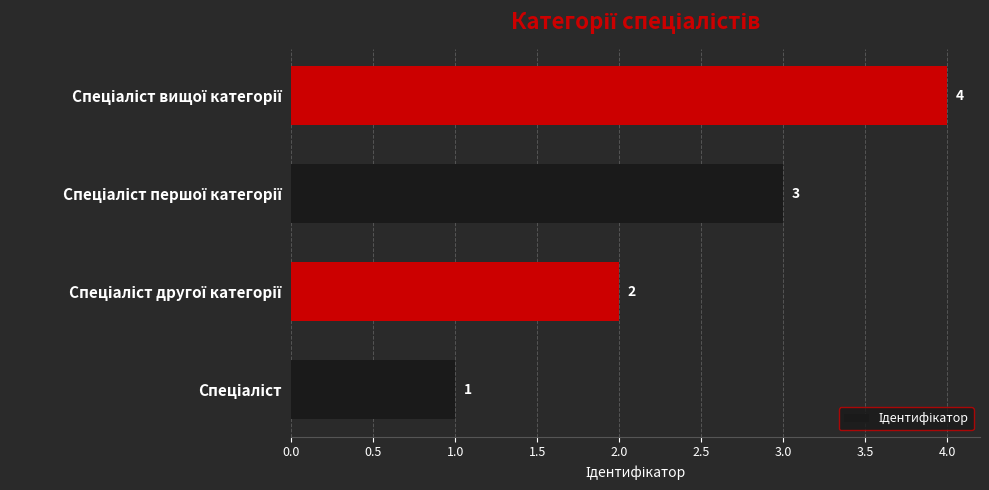

What is the difference between the maximum and minimum values?

3